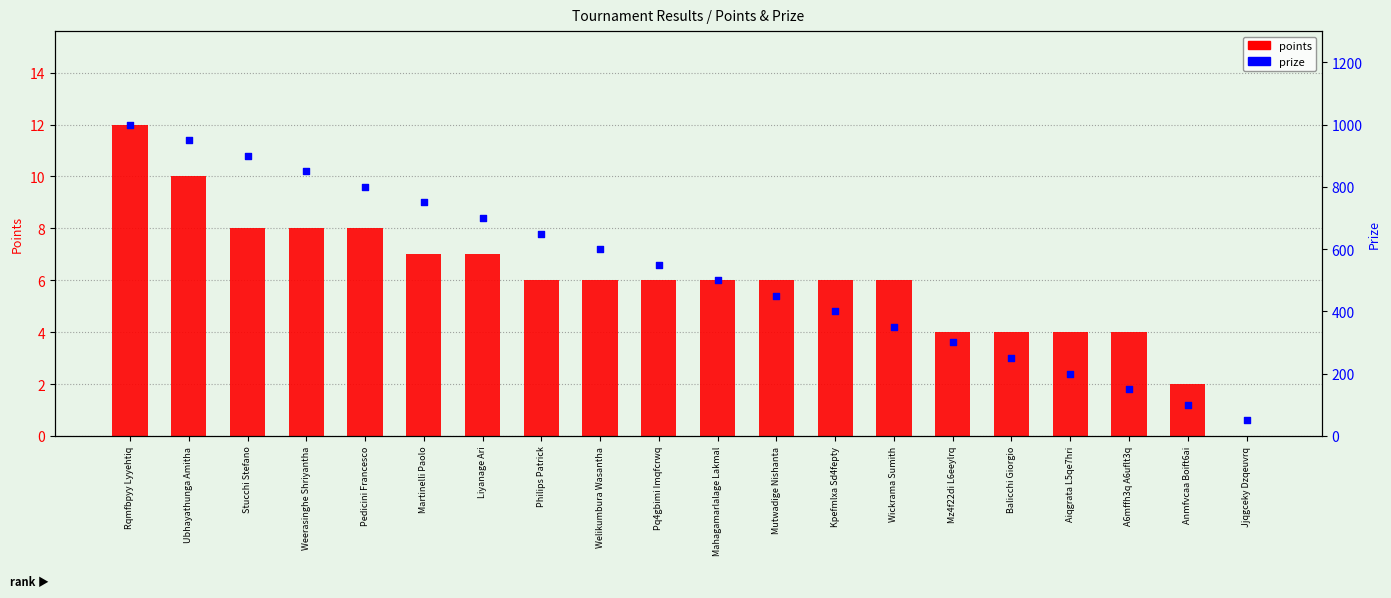

Which series reaches the minimum Y coordinate?

points